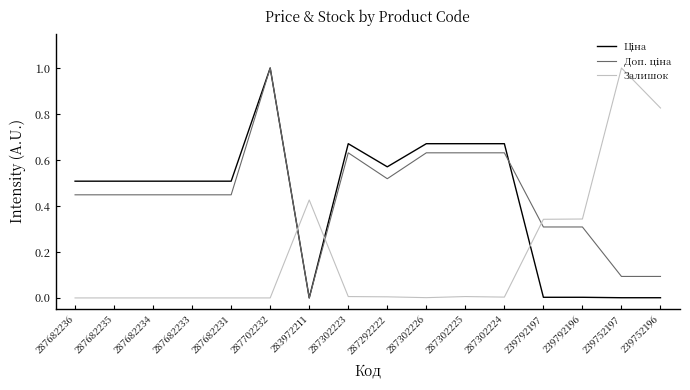

The Залишок series shows 0.6 at 287682235. True or false?

False